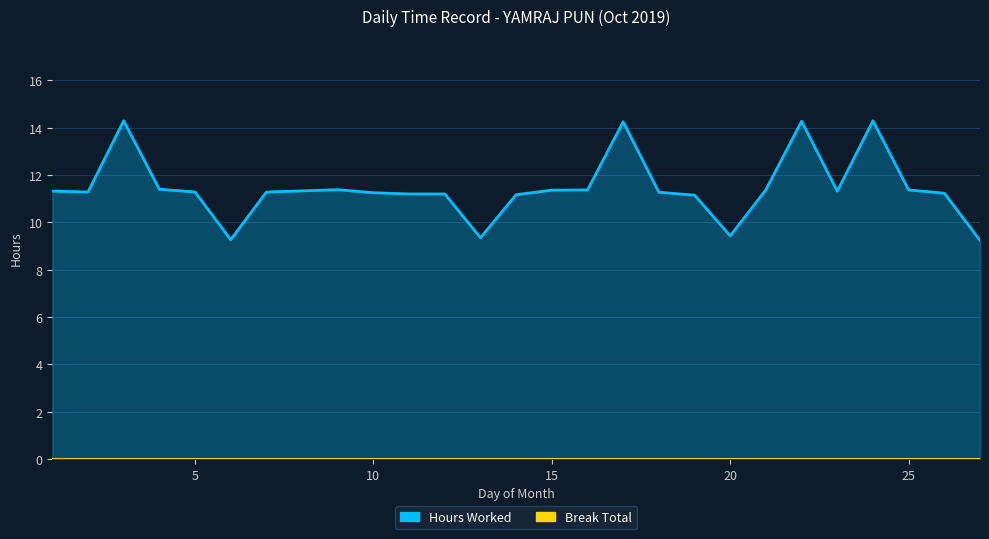

Where is the first local minimum?

2